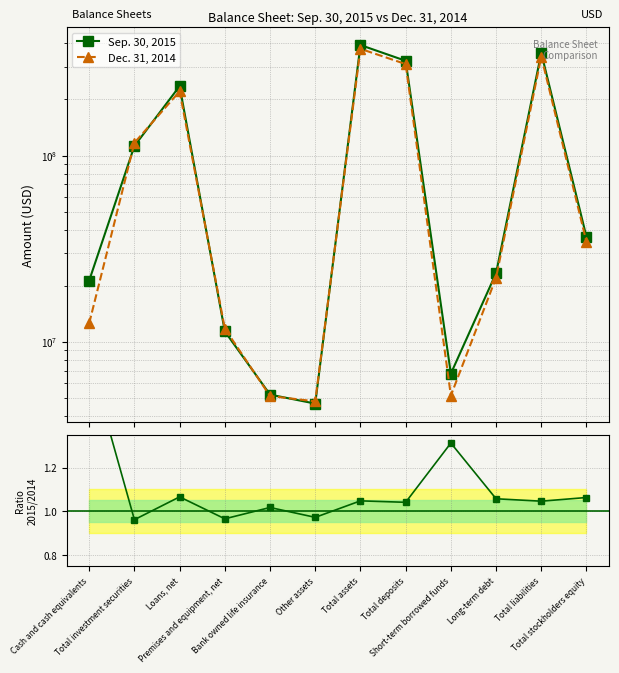

Between which two adjacent categories do Sep. 30, 2015 and Dec. 31, 2014 first intersect?

Cash and cash equivalents and Total investment securities